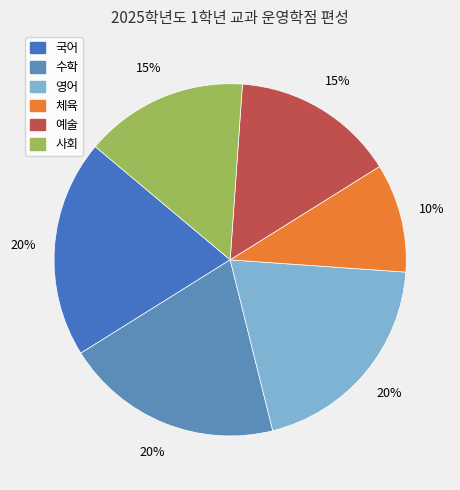

To the nearest percent, what is the average slice percentage?

17%